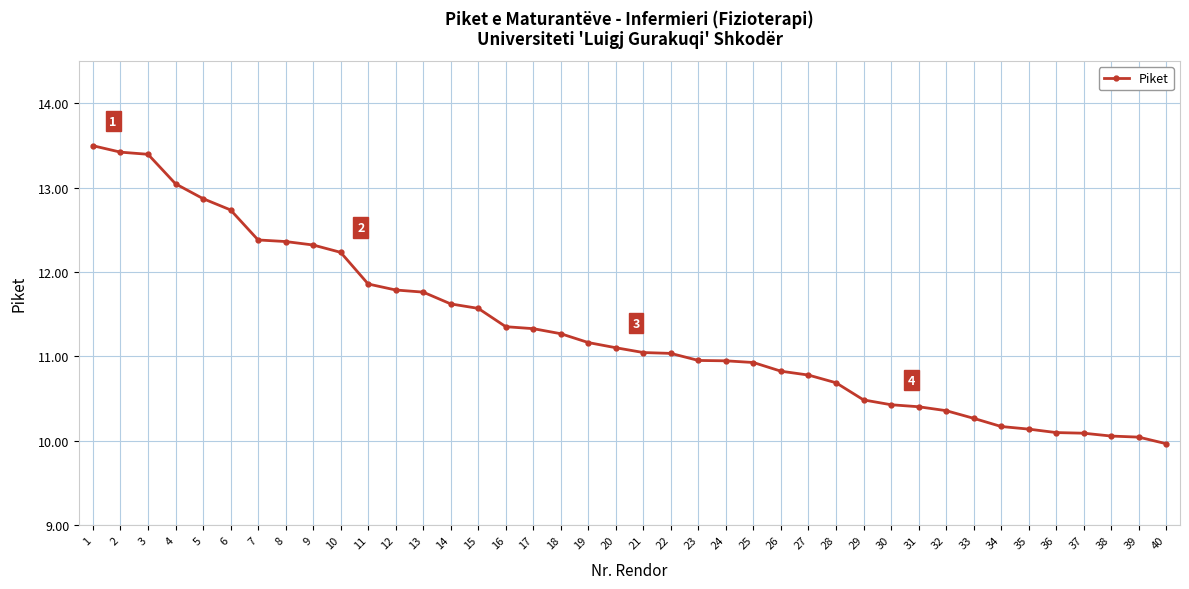

Is it true that the value at 37 is 5.3?

False